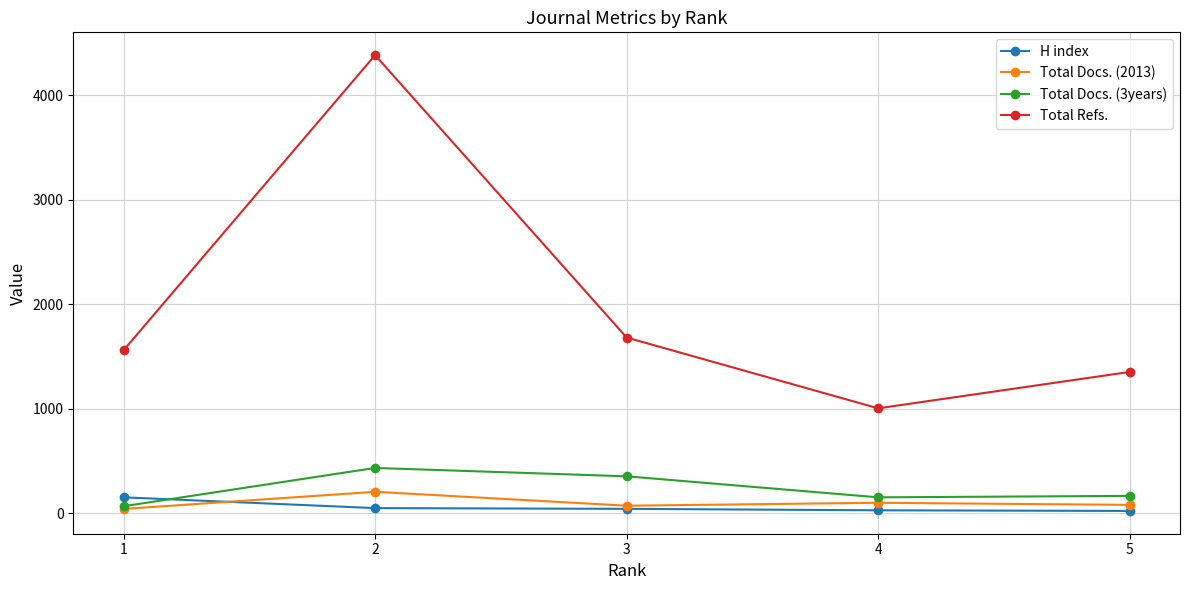

The value of Total Refs. at 4 is 1005. True or false?

True